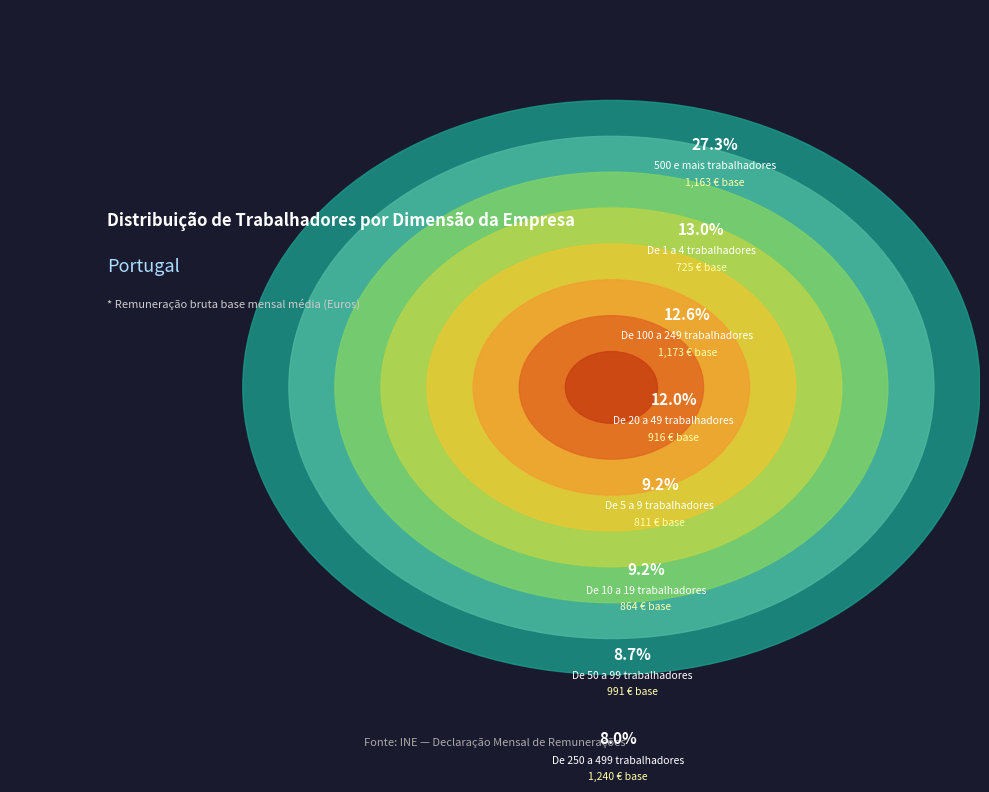

Is it true that De 5 a 9
trabalhadores is 20% of the pie?

False